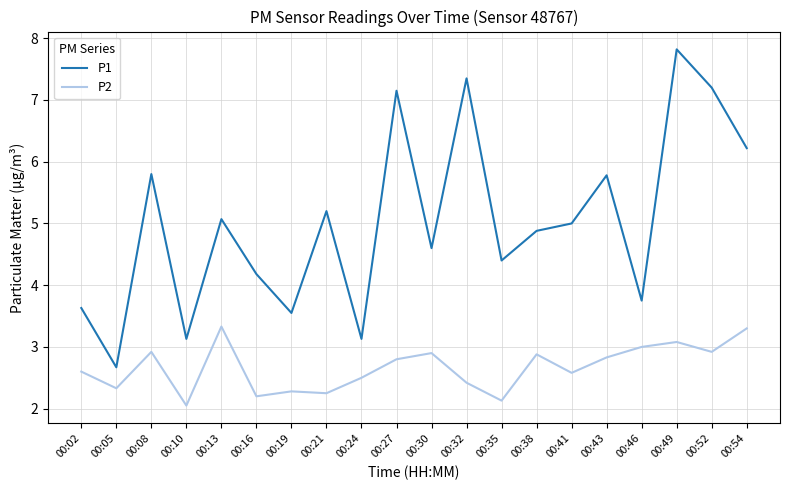

True or false: P1 and P2 cross at least once.

False